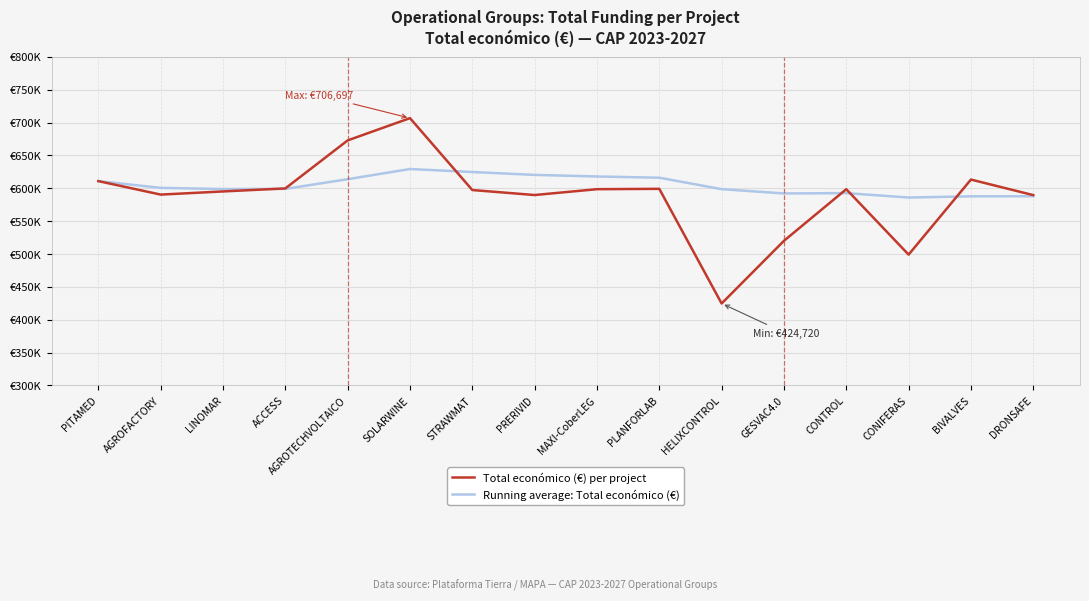

Does the chart have visible grid lines?

Yes